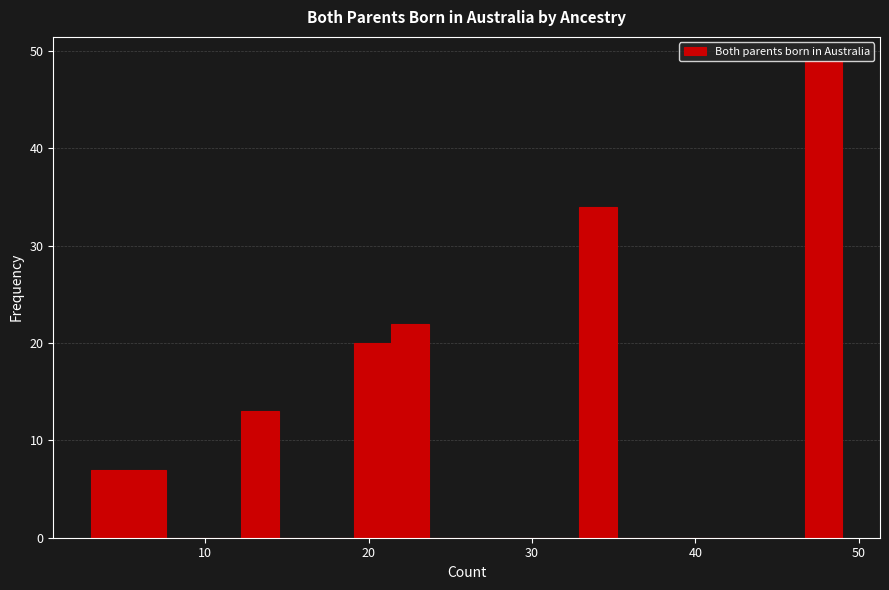

Read against the x-axis, roughly where is the centre of the tallest bar?

48